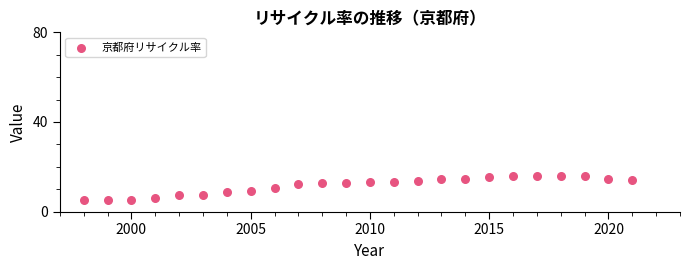

What is the range of Y values (max minus min)?

10.8